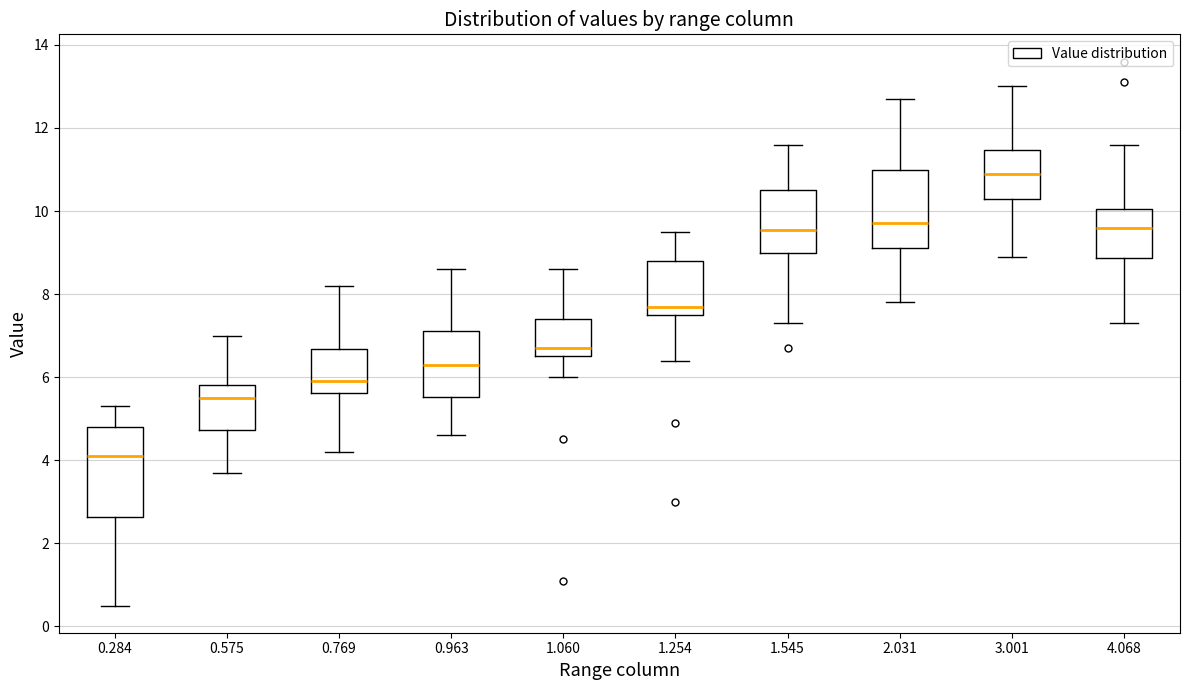

Where is the upper edge of the box at x = 4.068 on the y-axis? The values are not printed on the chart, so give them approximately, as read against the axis.

10.0